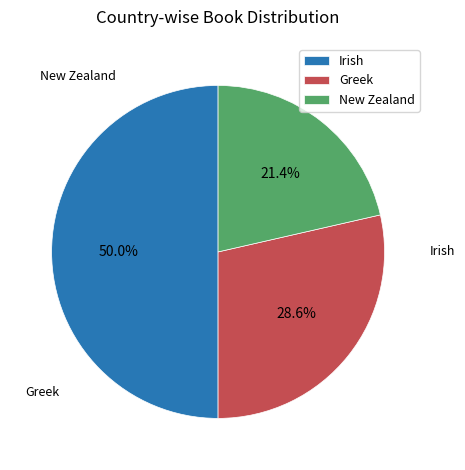

Is Greek the majority of the pie?

No